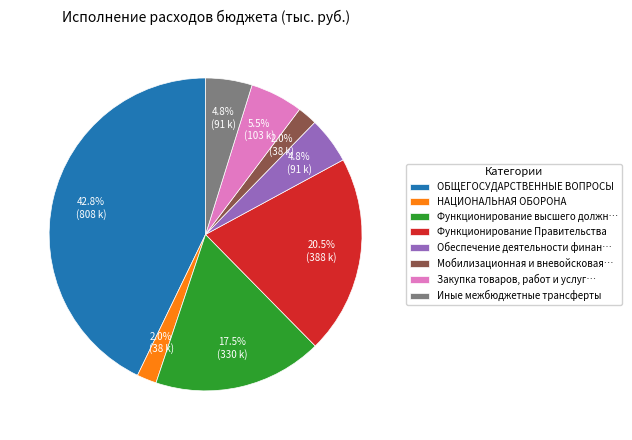

Which category has the biggest portion of the pie?

ОБЩЕГОСУДАРСТВЕННЫЕ ВОПРОСЫ